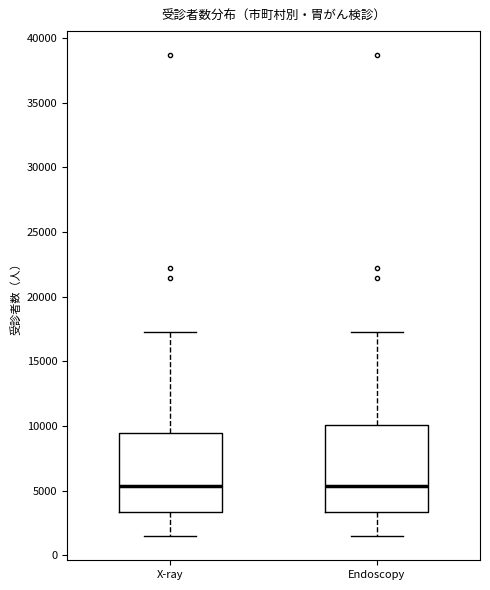

Where is the lower edge of the box for X-ray on the y-axis? The values are not printed on the chart, so give them approximately, as read against the axis.

3500